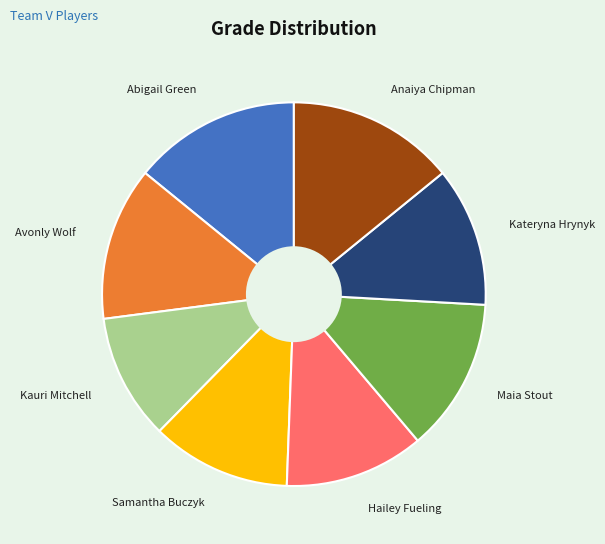

Is Anaiya Chipman the majority of the pie?

No